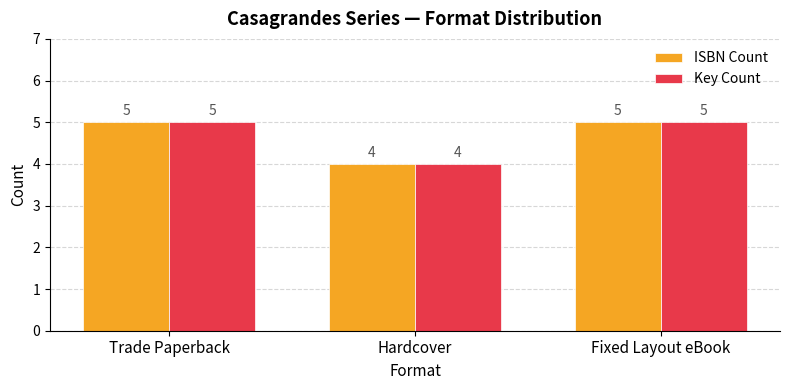

What value does the ISBN Count series have at Hardcover?

4